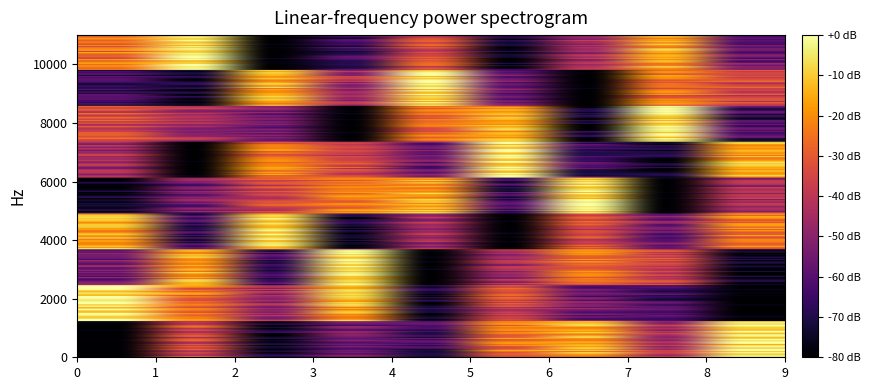

Which series has the widest spread of values?

9